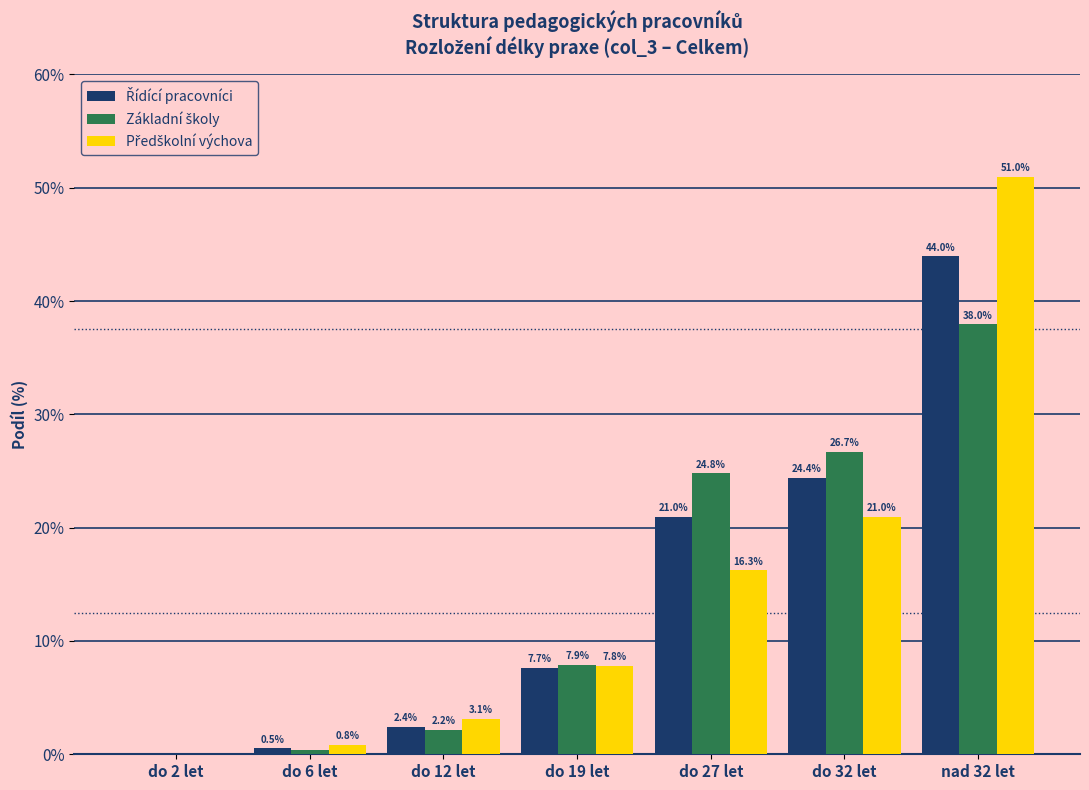

At which category does the chart reach its peak across all series?

nad 32 let